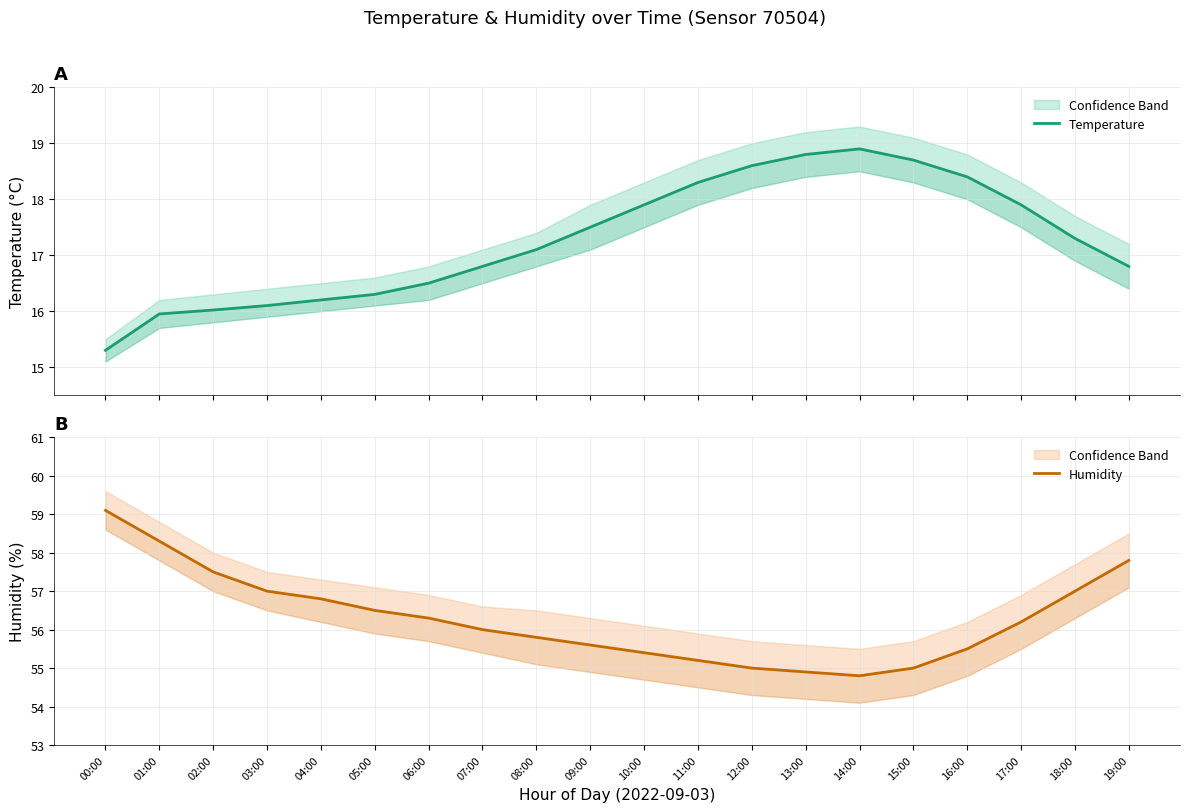

What is the label of the 1st point from the left?

00:00